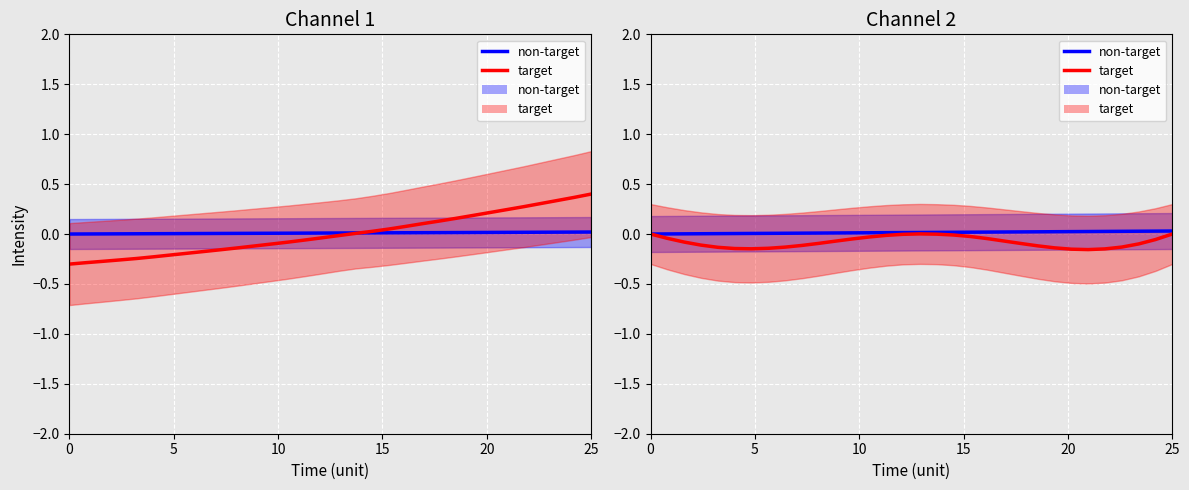

Which series has the largest range (max minus min)?

target